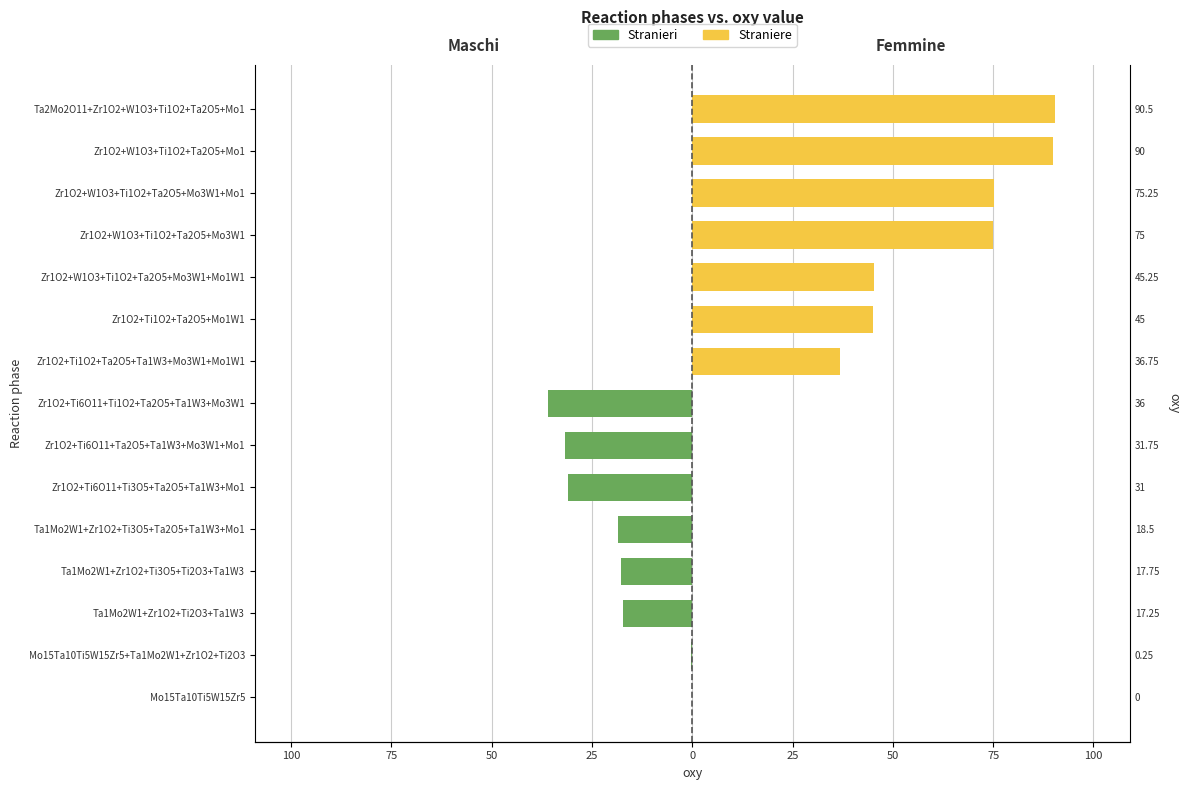

At Ta1Mo2W1+Zr1O2+Ti3O5+Ti2O3+Ta1W3, list the series in order from smallest to largest.

Stranieri, Straniere